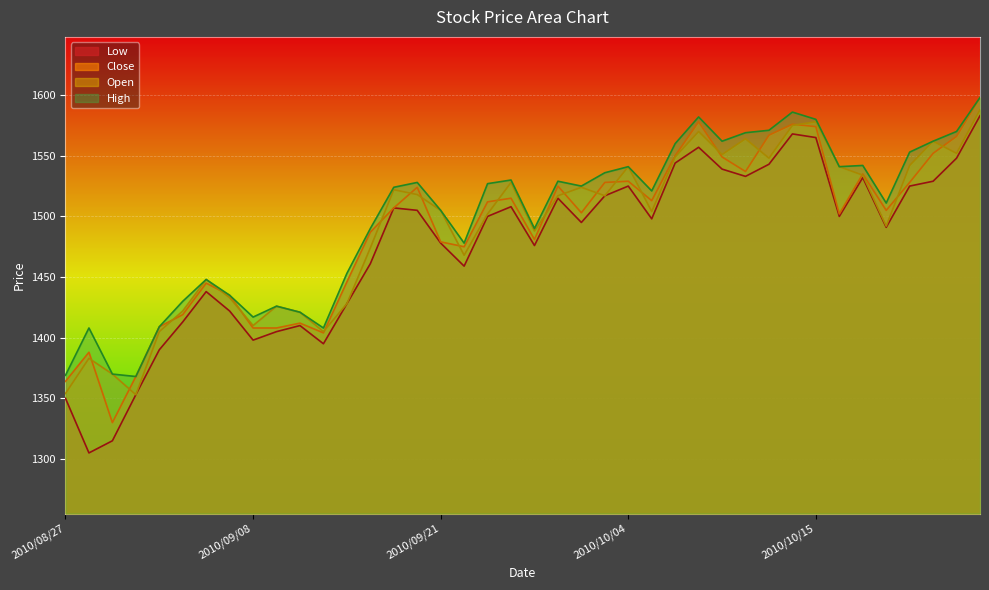

Between 2010/08/27 and 2010/09/13, which is larger?

2010/09/13